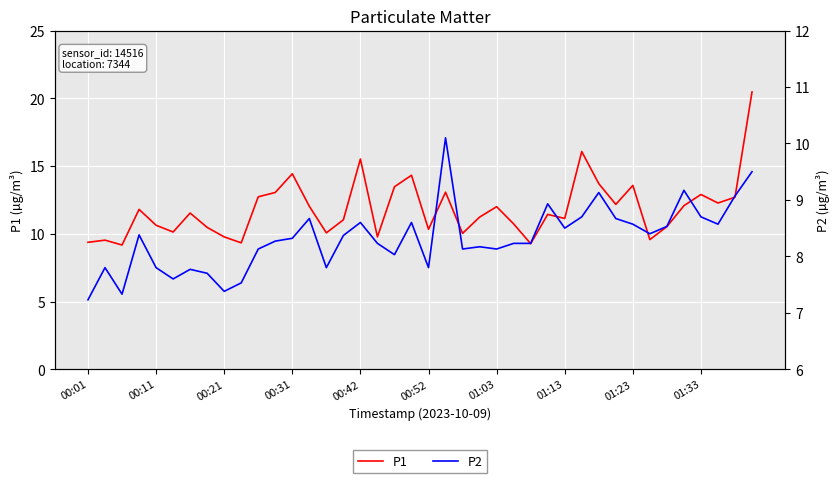

The P1 series shows 14.4 at 00:31. True or false?

True